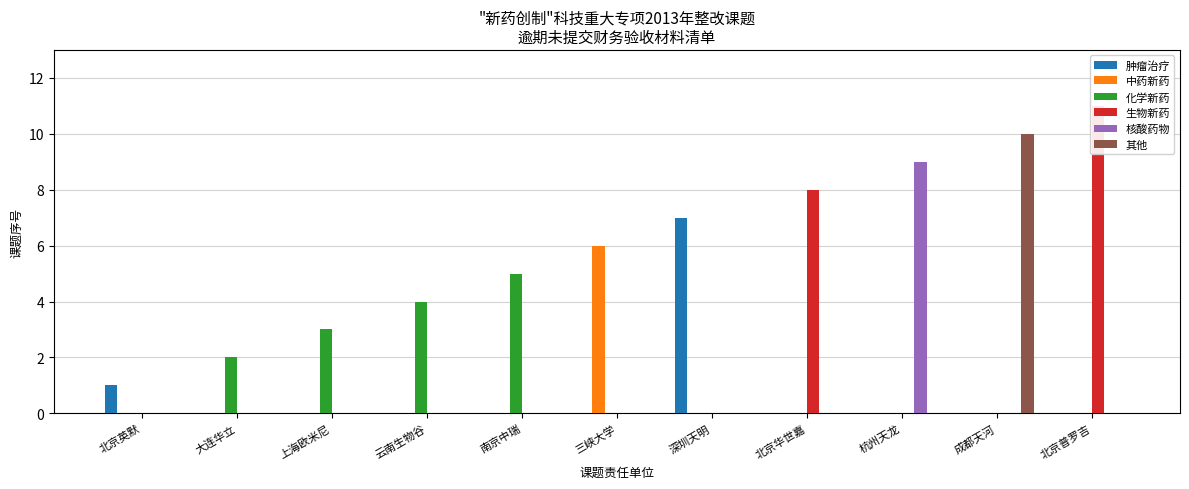

The value of 其他 at 成都天河 is 18. True or false?

False